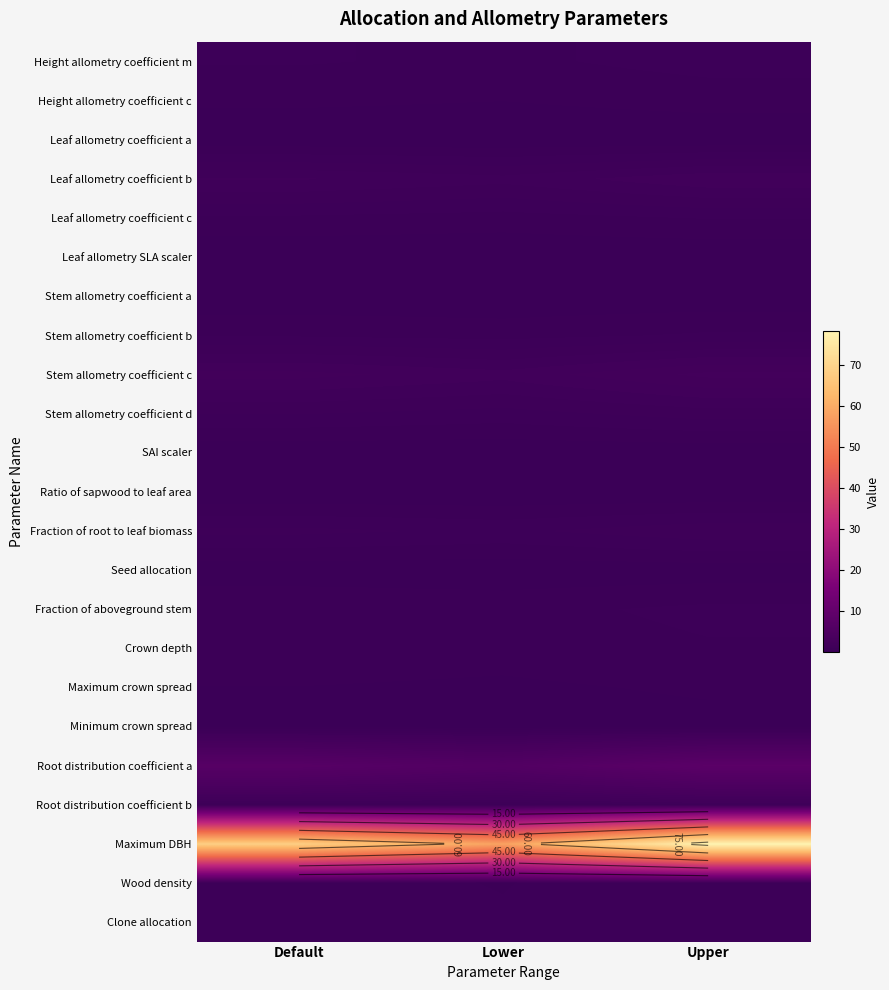

Which category has the highest value in the Minimum crown spread series?

Upper